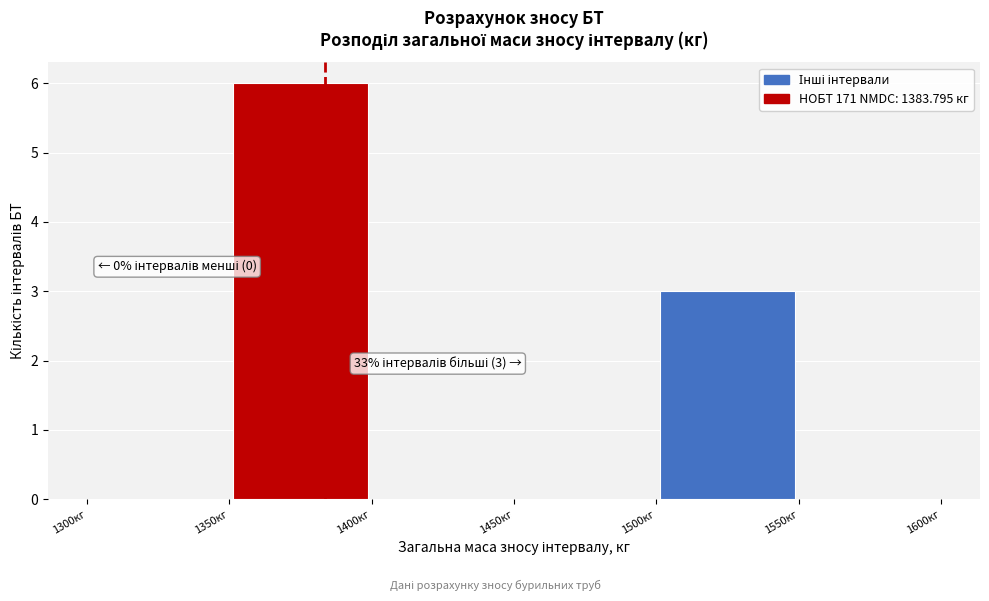

Over which range of the x-axis is the bar tallest?

1350 to 1400